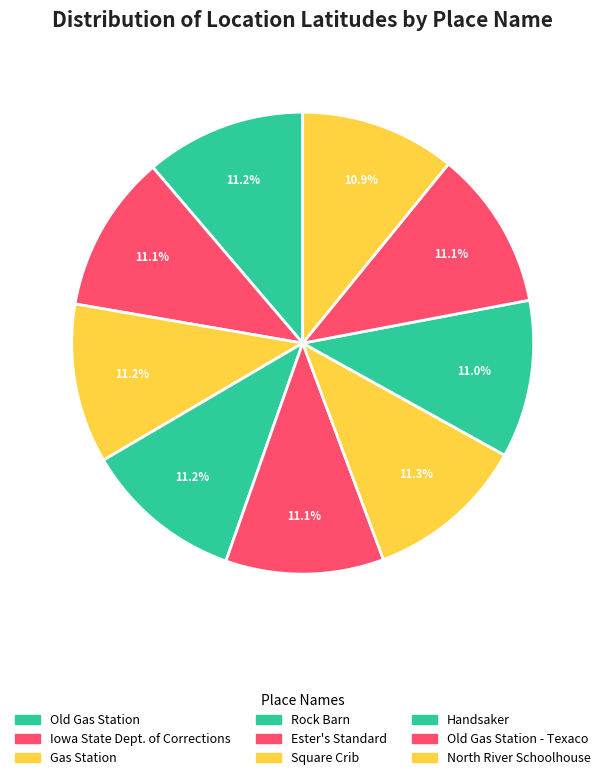

Count the number of slices in the pie.

9